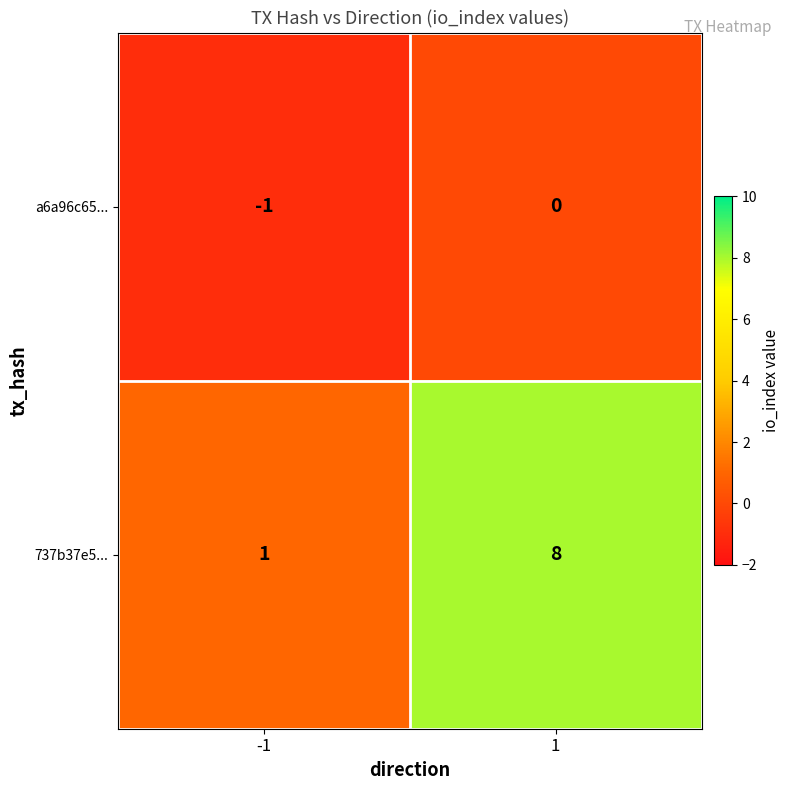

Which series has the largest total across all categories?

737b37e5...